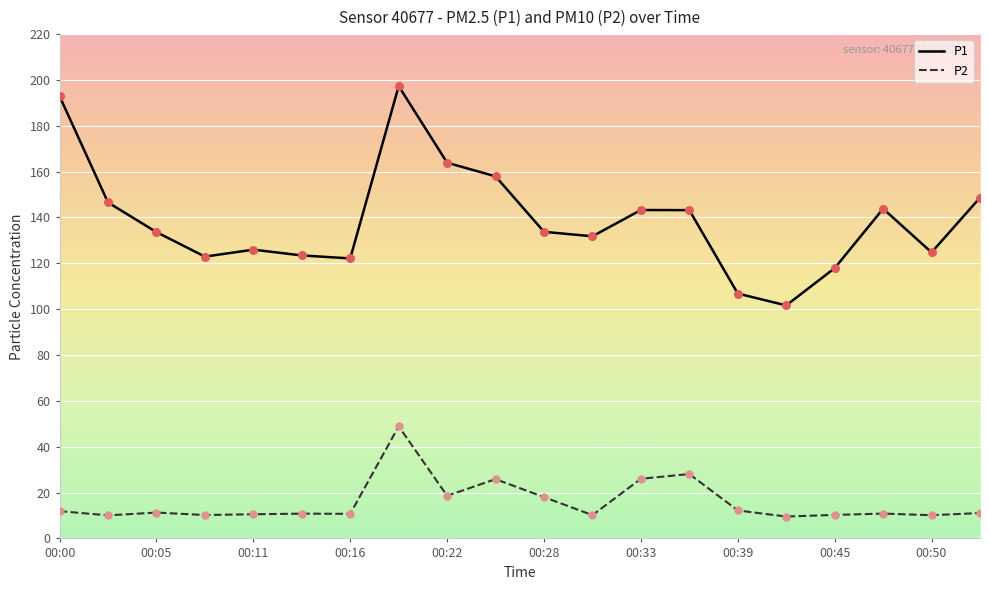

Which series has the largest total across all categories?

P1